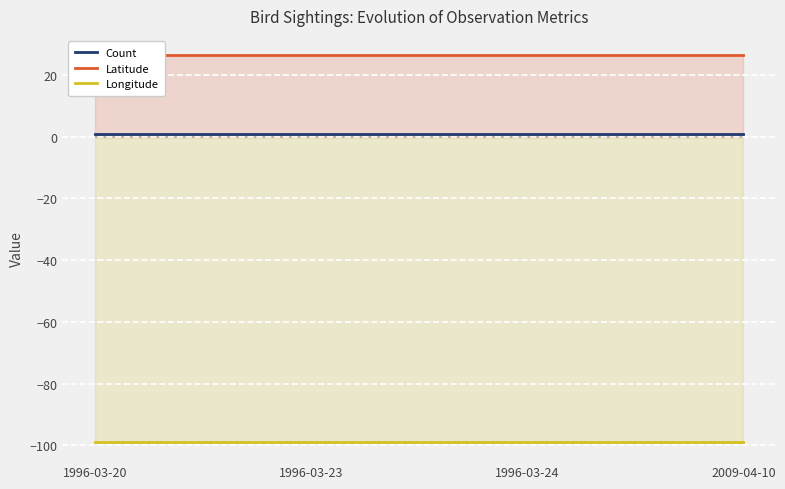

What is the average value of the Count series?

1.0